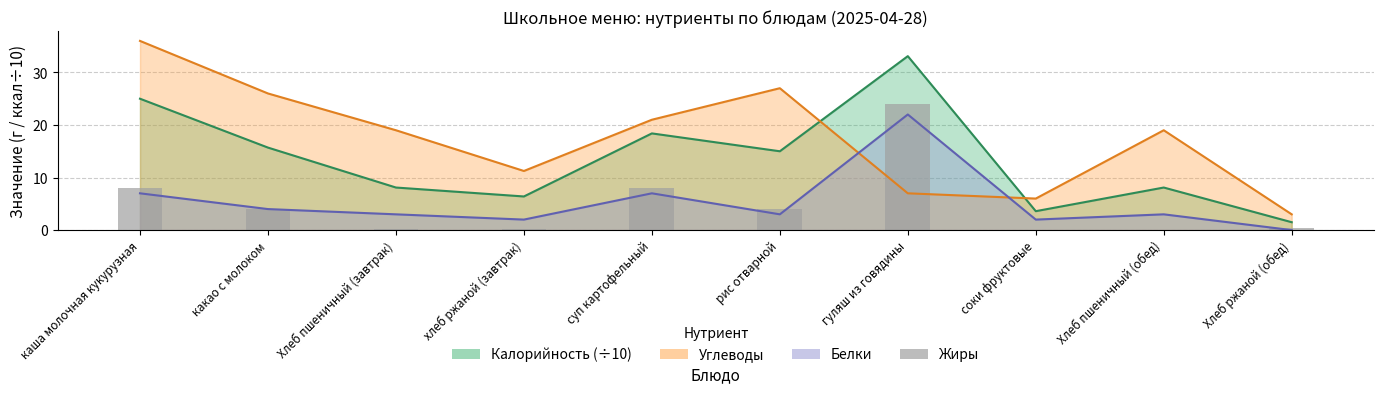

What is the value of the 1st bar from the left?

8.0